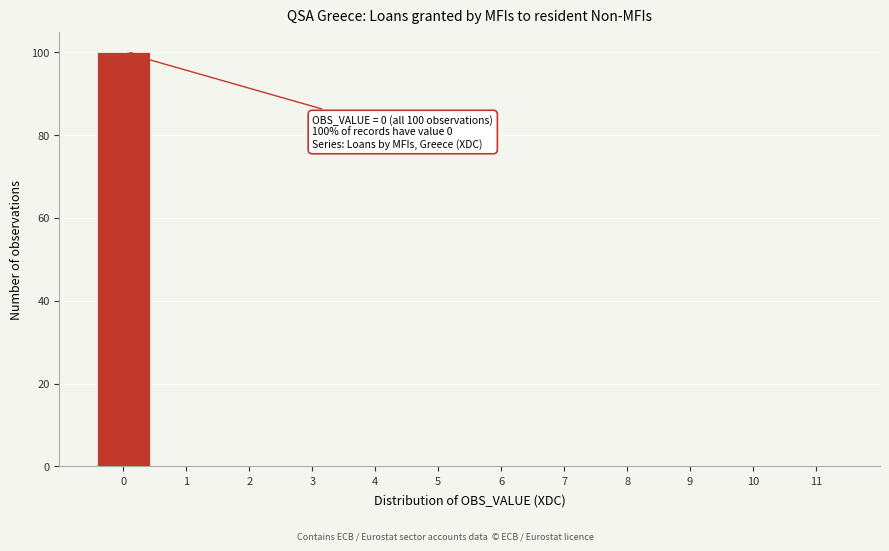

Over which range of the x-axis is the bar tallest?

-0.5 to 0.5